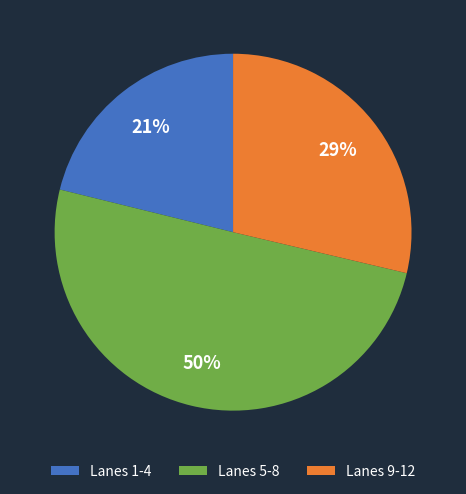

Which slice is the largest?

Lanes 5-8